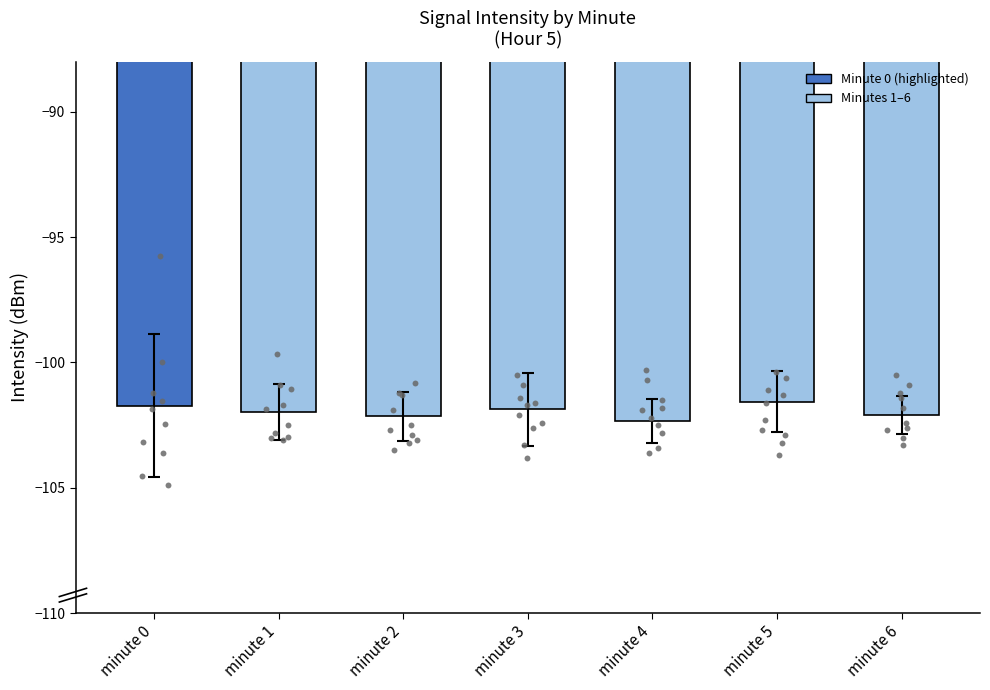

Between minute 0 and minute 5, which is larger?

minute 5